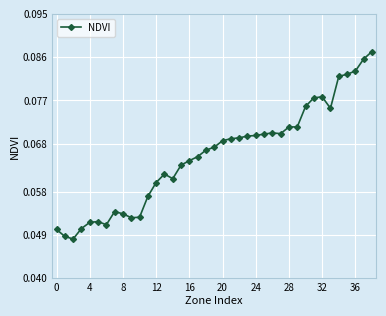

What is the sum of all values?

2.6